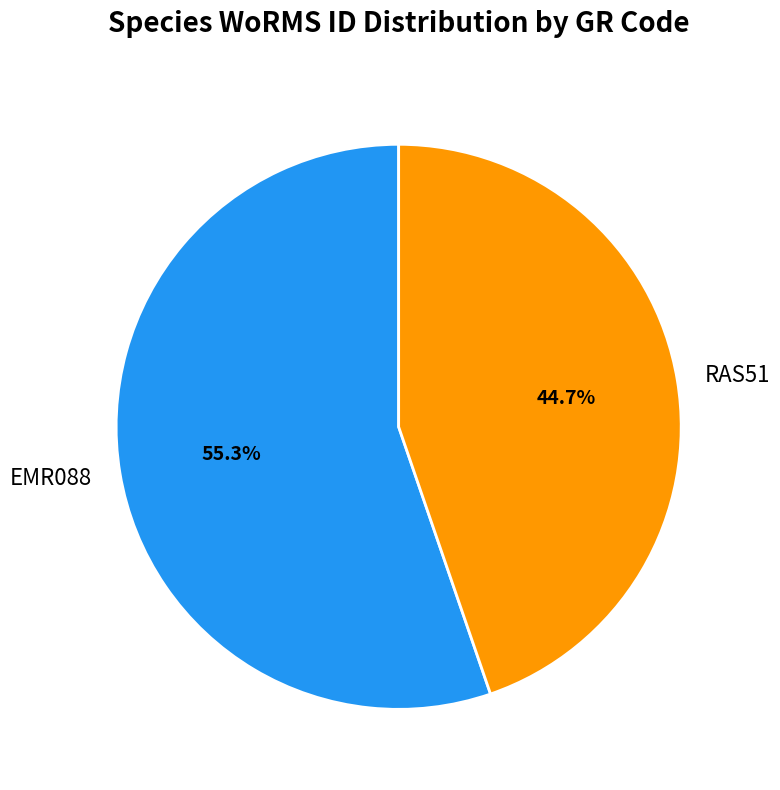

Is it true that RAS51 is 54% of the pie?

False